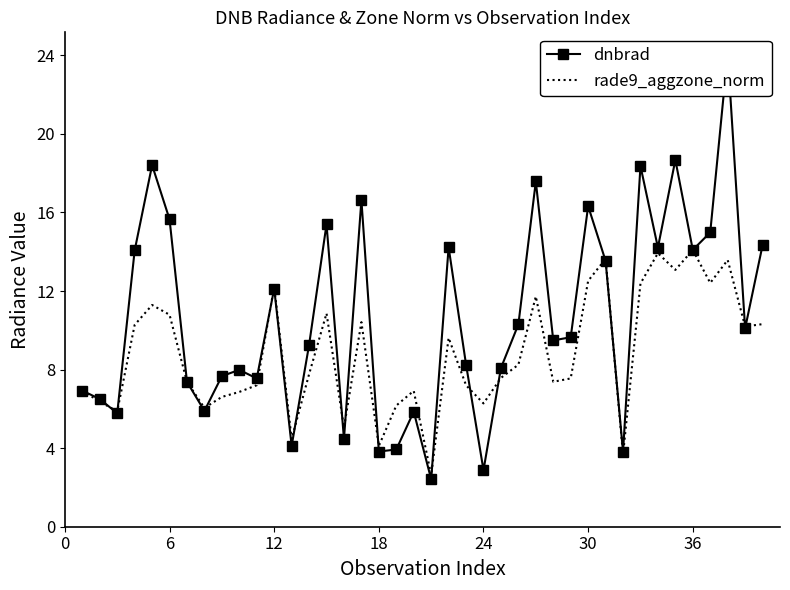

Reading left to right, transcribe all the data shown in this chart.

dnbrad: 6.9	6.5	5.8	14.1	18.4	15.6	7.4	5.9	7.7	8.0	7.5	12.1	4.1	9.3	15.4	4.5	16.6	3.8	3.9	5.9	2.4	14.2	8.3	2.9	8.1	10.3	17.6	9.5	9.6	16.3	13.5	3.8	18.4	14.2	18.7	14.1	15.0	24.1	10.1	14.3
rade9_aggzone_norm: 6.9	6.4	5.9	10.3	11.3	10.8	7.4	6.0	6.6	6.9	7.2	12.2	4.5	7.8	10.9	5.0	10.4	4.1	6.2	6.9	2.6	9.6	7.2	6.3	7.6	8.2	11.7	7.4	7.5	12.5	13.6	3.7	12.4	13.9	13.1	14.1	12.4	13.6	10.2	10.3